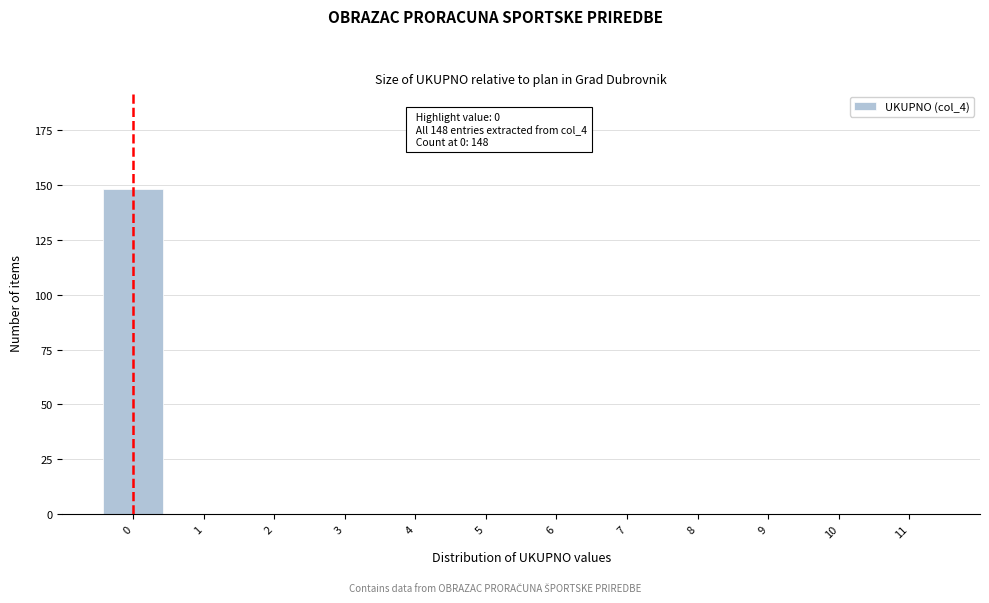

Which range on the x-axis has the tallest bar?

-0.5 to 0.5